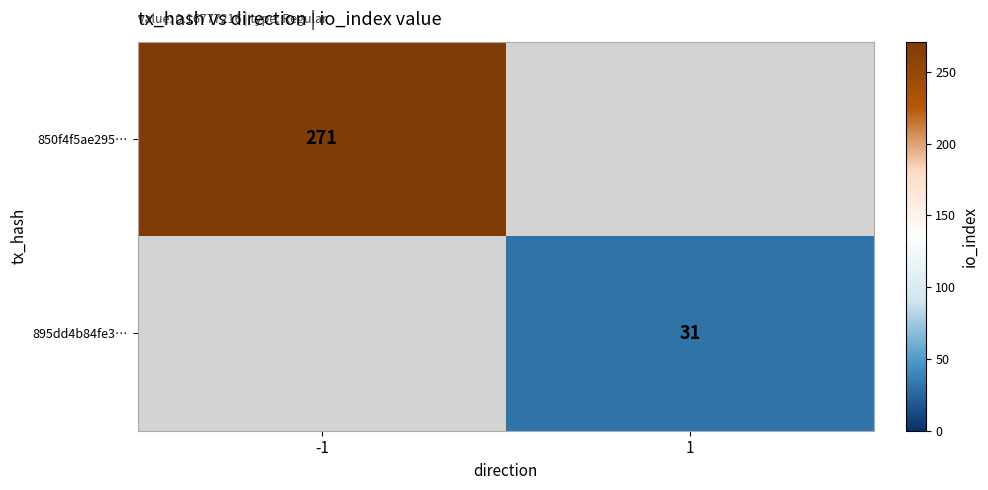

What is the greatest value displayed?

271.0